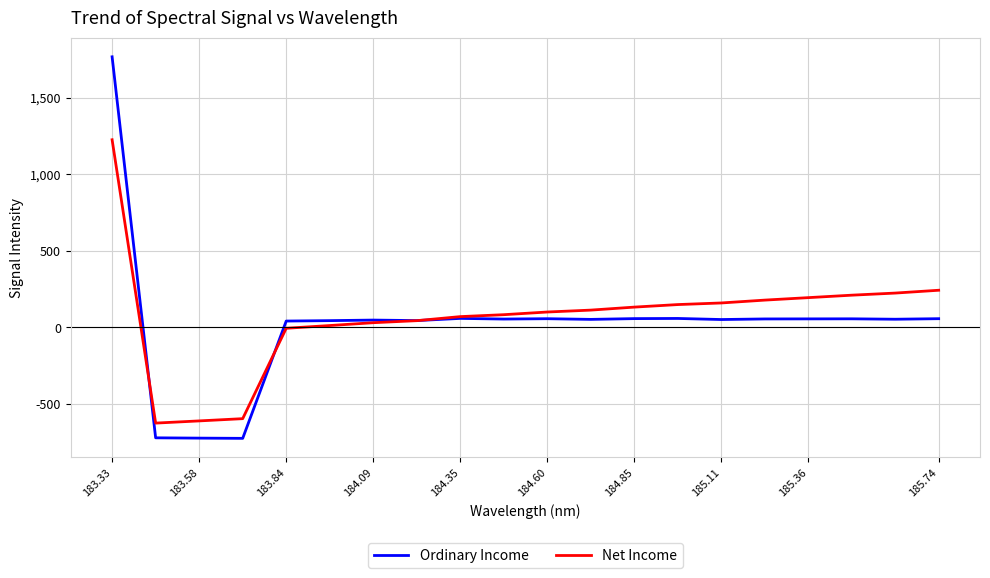

List the series in order of their peak value, lowest first.

Net Income, Ordinary Income